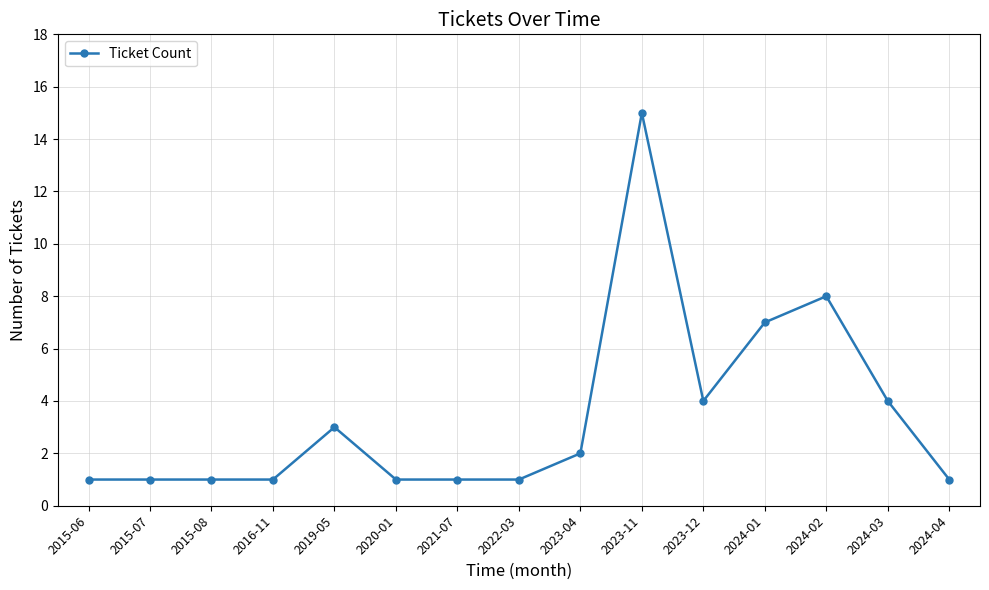

What is the label of the 10th point from the right?

2020-01